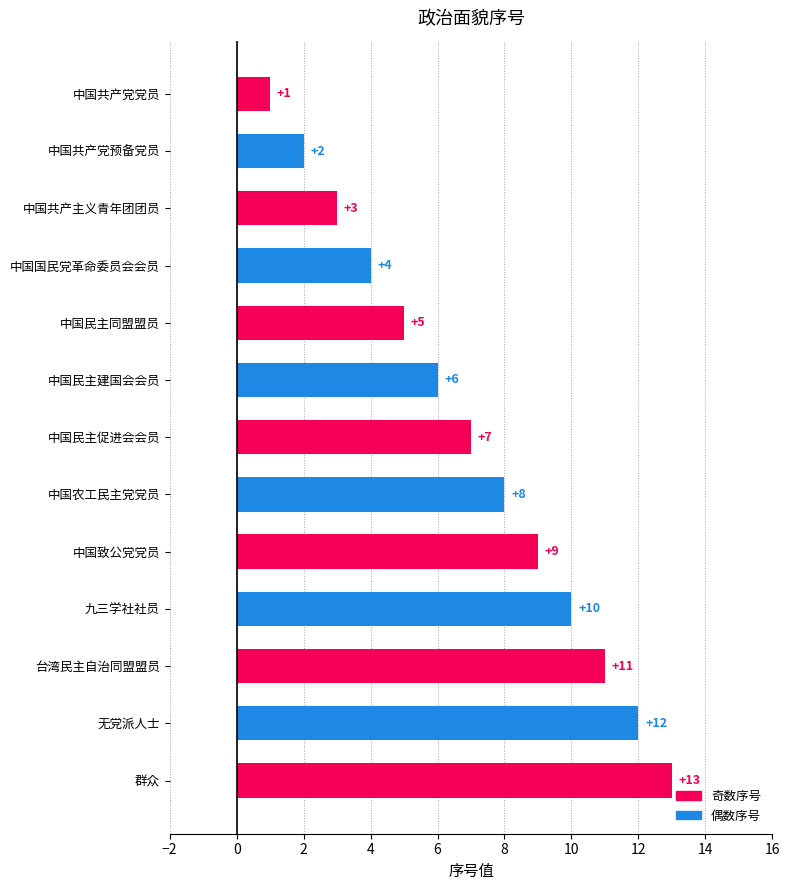

Rank the categories by value from lowest to highest.

中国共产党党员, 中国共产党预备党员, 中国共产主义青年团团员, 中国国民党革命委员会会员, 中国民主同盟盟员, 中国民主建国会会员, 中国民主促进会会员, 中国农工民主党党员, 中国致公党党员, 九三学社社员, 台湾民主自治同盟盟员, 无党派人士, 群众